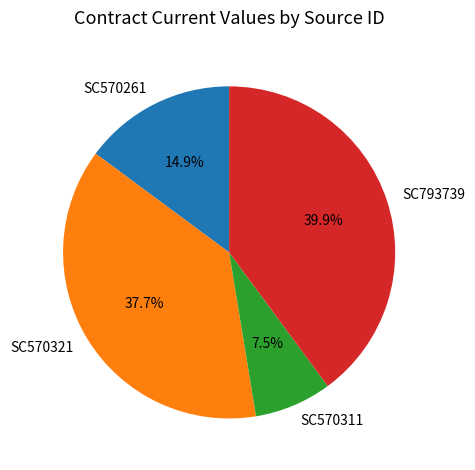

What is the total percentage of SC570261 and SC570321?

52.6%